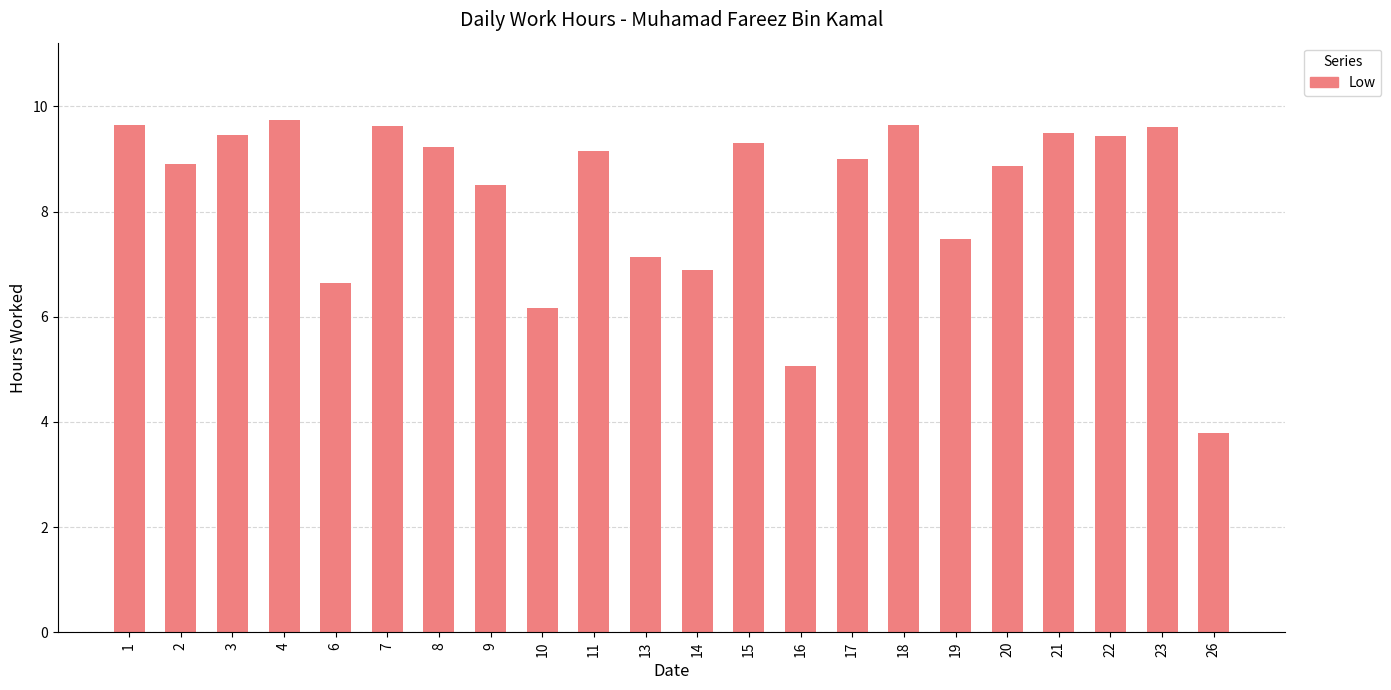

What is the value of the 15th bar from the left?

9.0